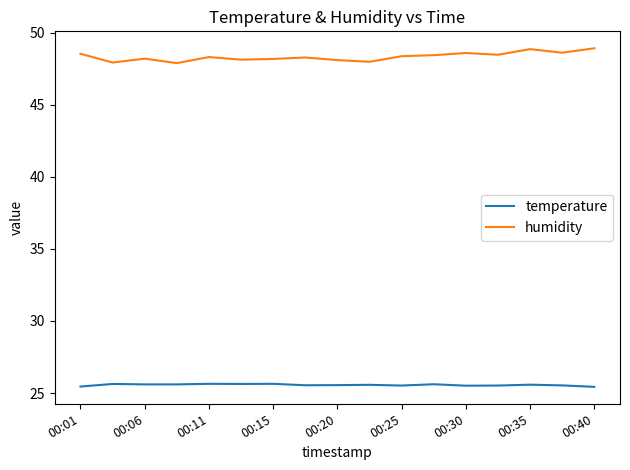

Which series has the largest total across all categories?

humidity